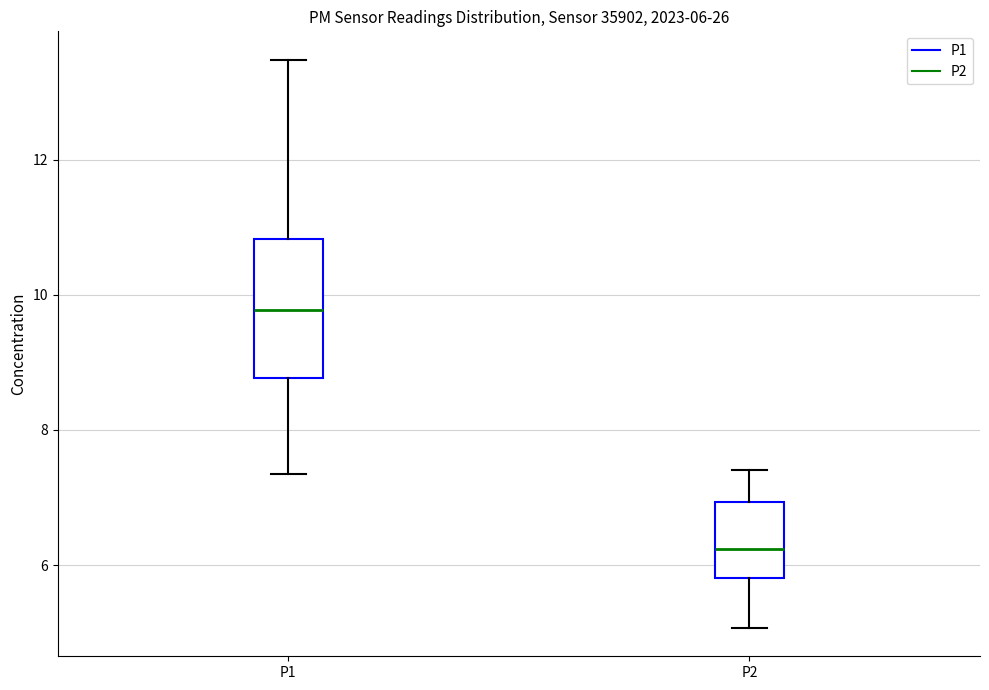

Comparing the boxes themselves (not the whiskers), which one is the tallest?

P1